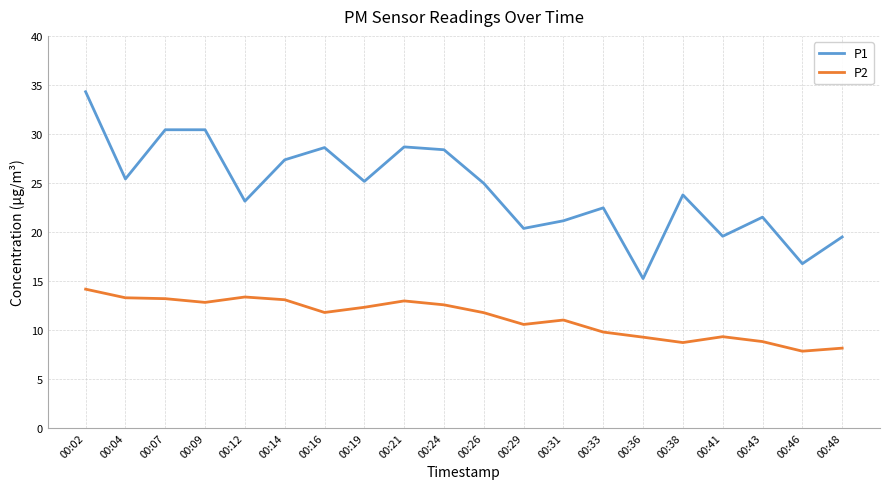

At which category is the sum across all series the highest?

00:02